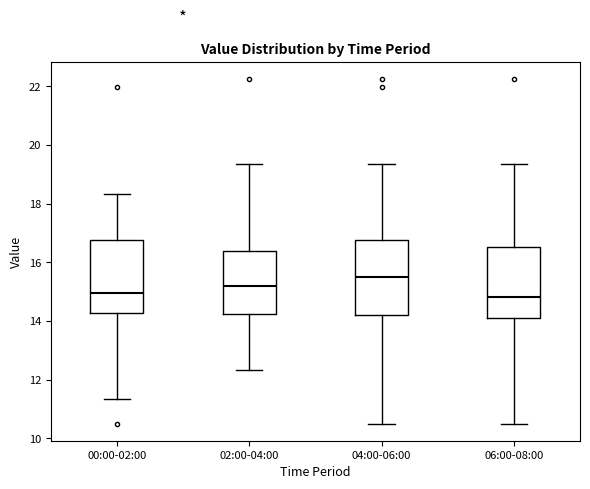

Reading left to right, read every box against the y-axis: the position of its median line, the range the box covers, and the ends of its whiskers. The values are not printed on the chart, so give them approximately, as read against the axis.

00:00-02:00: median 15.0, box 14.2 to 16.8, whiskers 11.4 to 18.4
02:00-04:00: median 15.2, box 14.2 to 16.4, whiskers 12.4 to 19.4
04:00-06:00: median 15.4, box 14.2 to 16.8, whiskers 10.6 to 19.4
06:00-08:00: median 14.8, box 14.0 to 16.6, whiskers 10.6 to 19.4